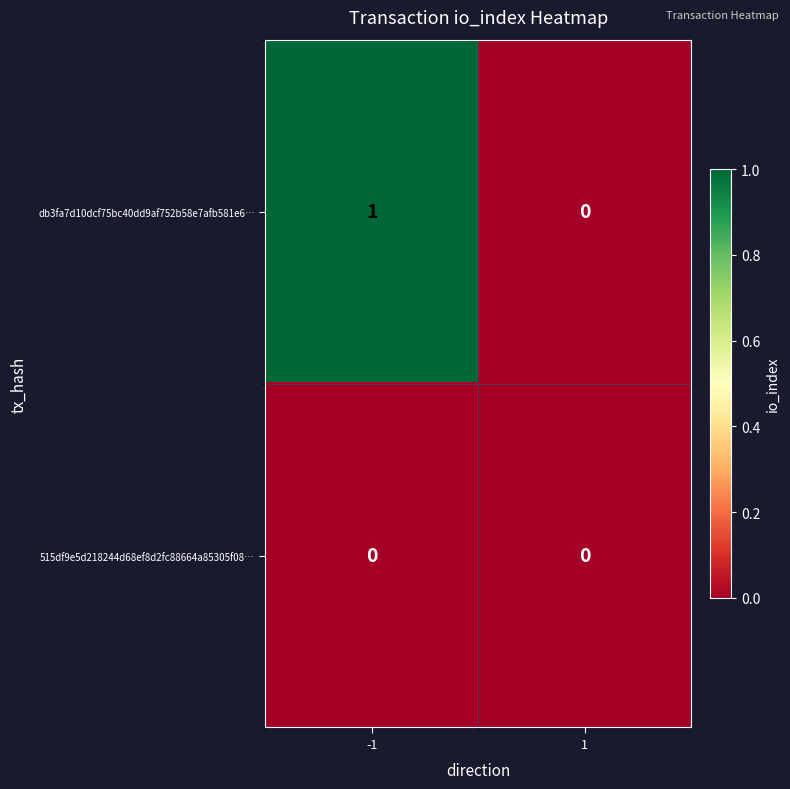

Between -1 and 1, which series saw the biggest shift?

db3fa7d10dcf75bc40dd9af752b58e7afb581e6…